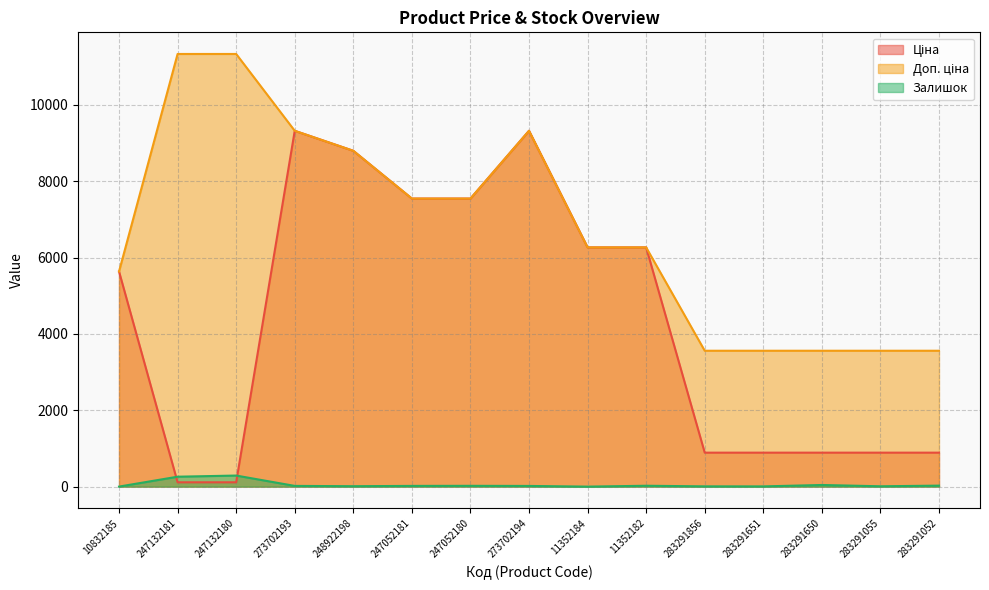

What is the difference between the Залишок values at 283291650 and 283291651?

37.0